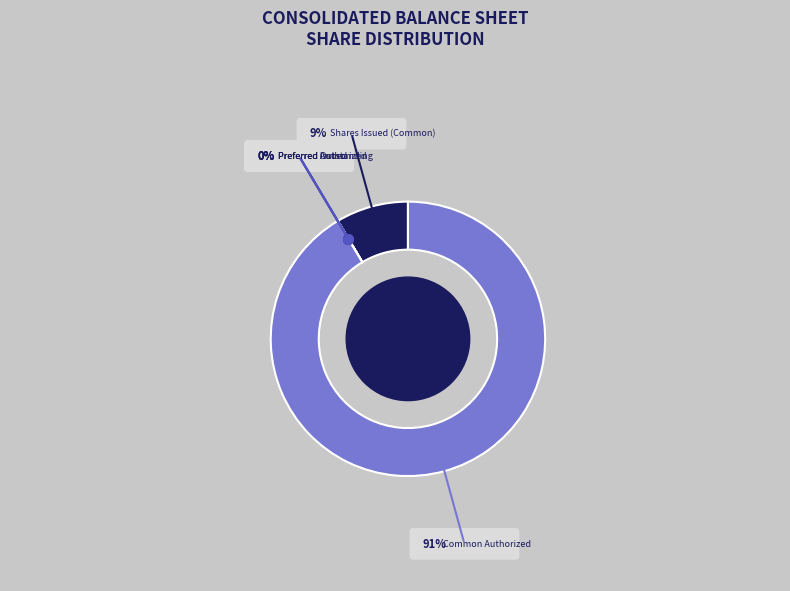

Is there a majority slice in this chart?

Yes